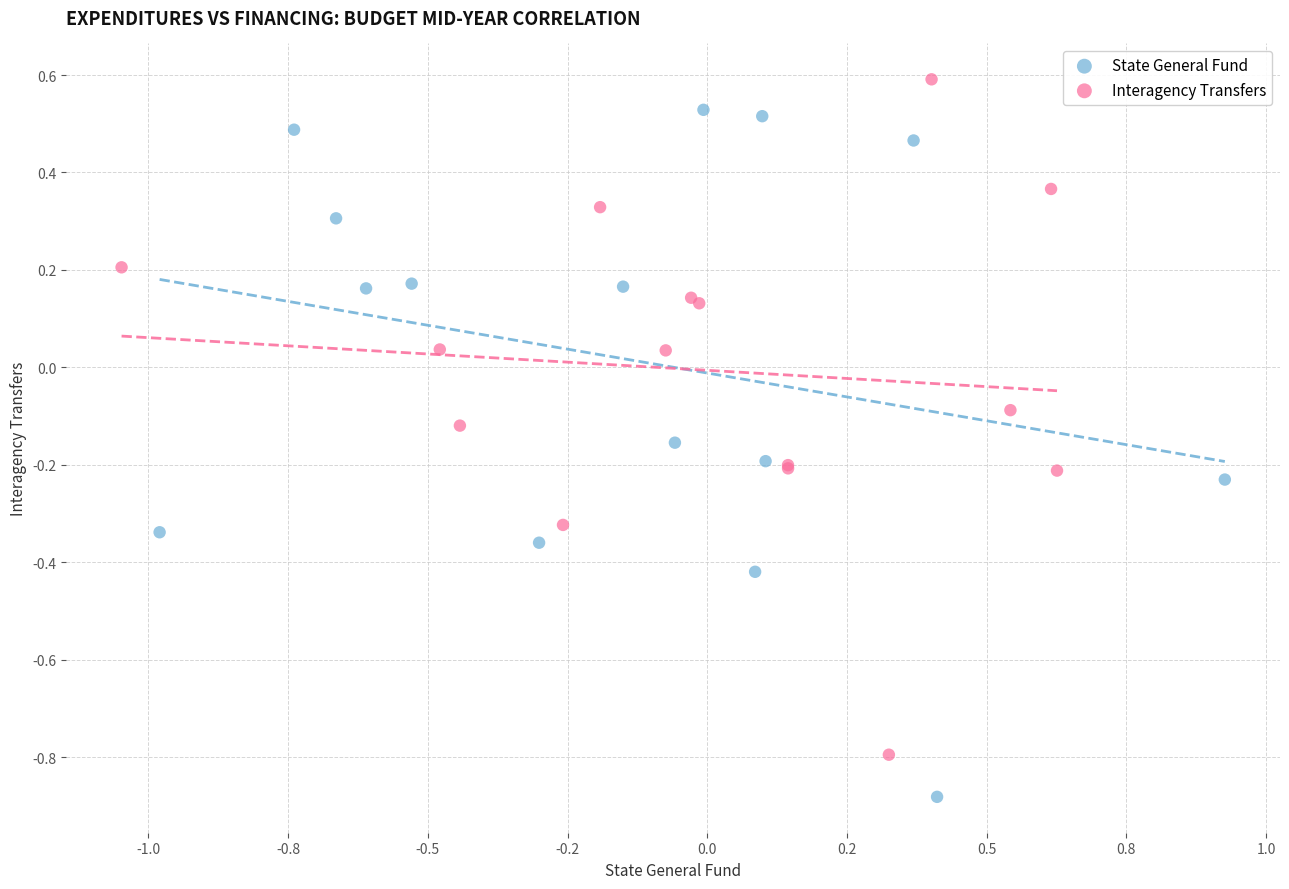

What are all the series names shown in the legend?

State General Fund, Interagency Transfers